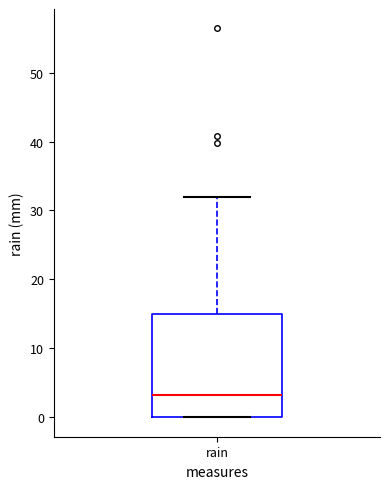

Where does the median line of the box for rain sit on the y-axis? The values are not printed on the chart, so give them approximately, as read against the axis.

3